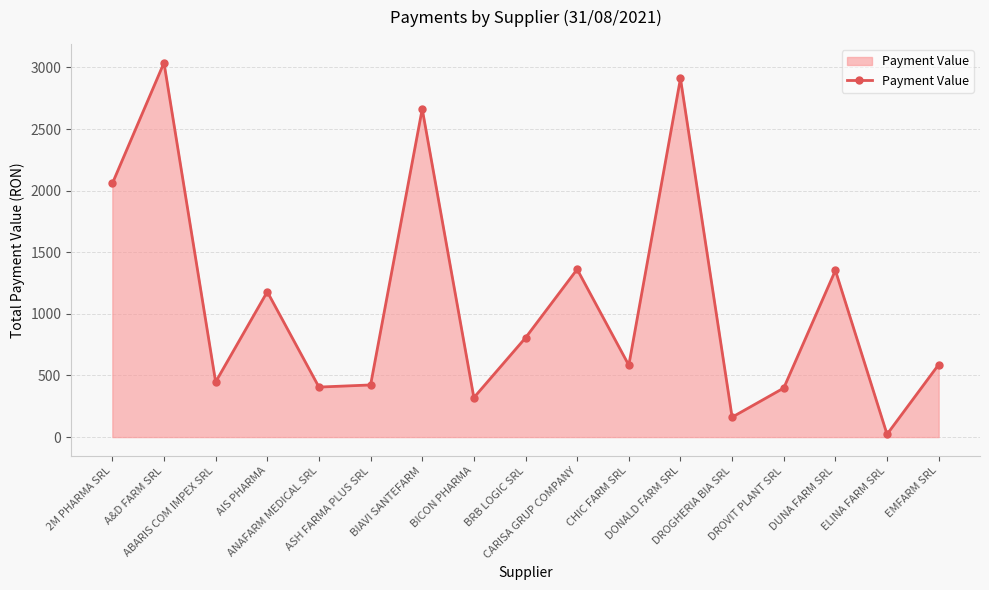

What is the ratio of the value at DONALD FARM SRL to the value at EMFARM SRL?

4.9